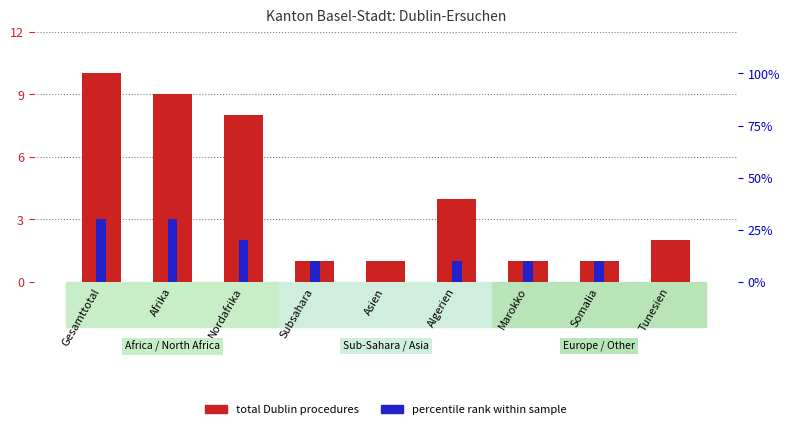

The percentile rank within sample series shows 6 at Marokko. True or false?

False